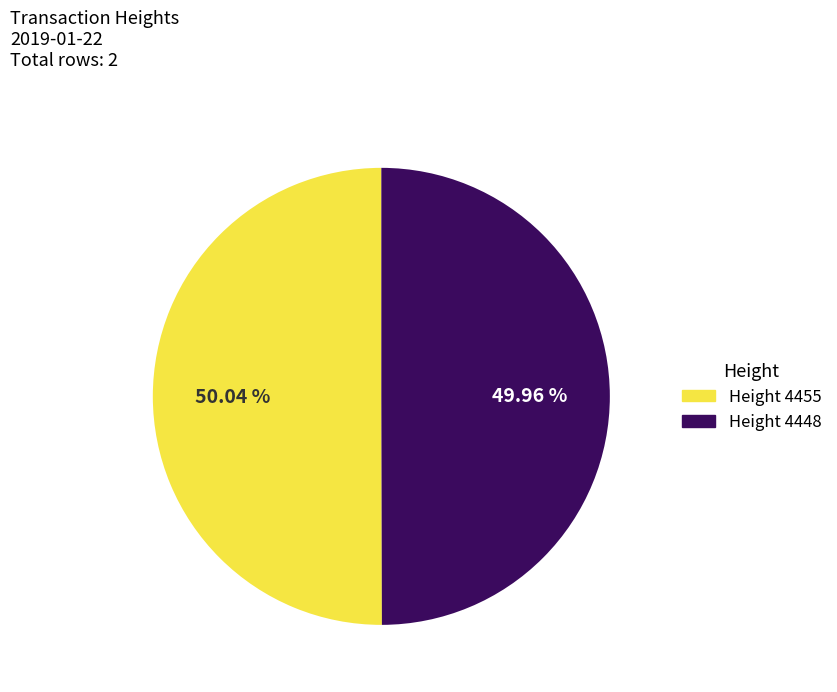

Is there any slice that represents more than half of the pie?

Yes